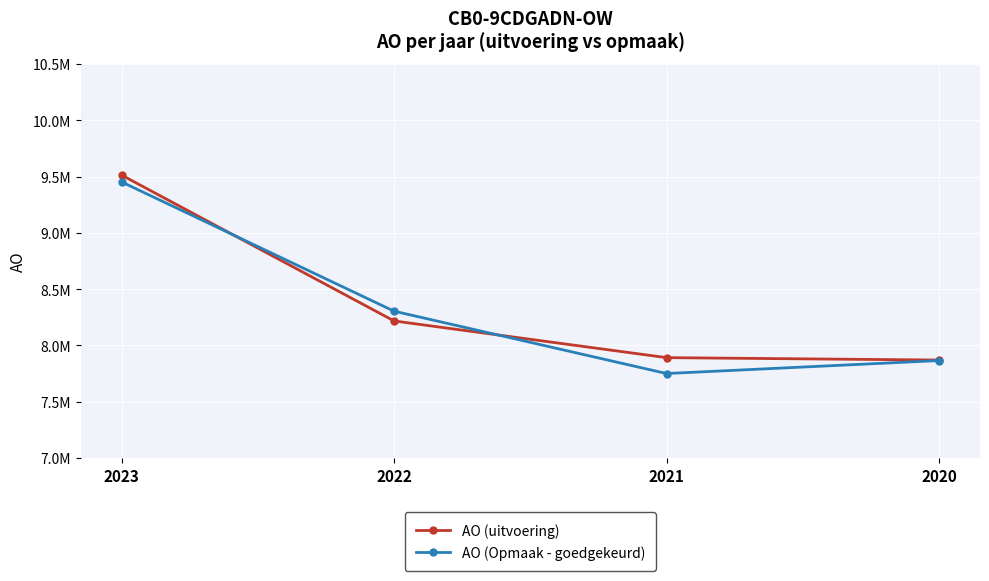

Is this an area chart (filled region under the line)?

No